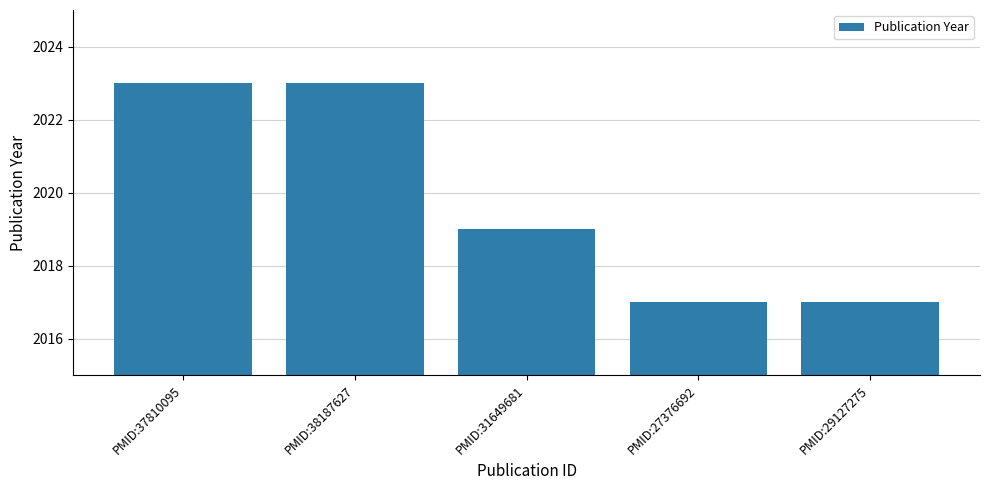

Which has a higher value, PMID:27376692 or PMID:31649681?

PMID:31649681